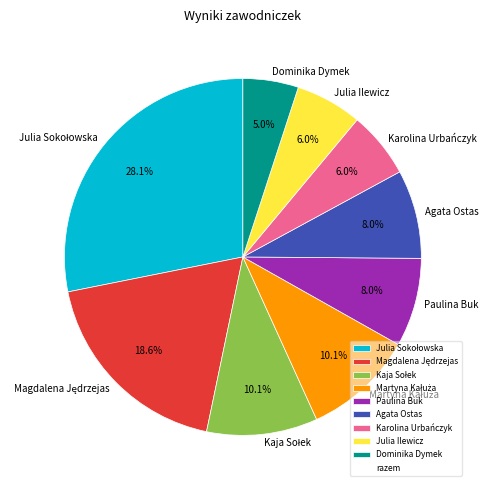

To the nearest percent, what is the average slice percentage?

11%